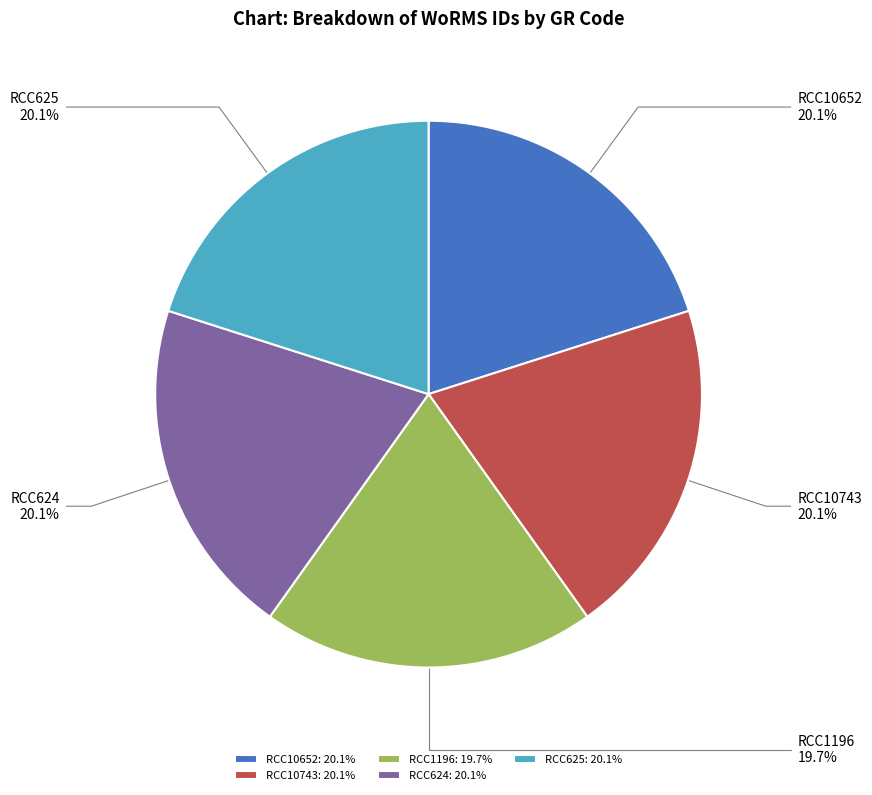

Approximately how many times larger is the value at RCC624: 20.1% compared to RCC1196: 19.7%?

1.0